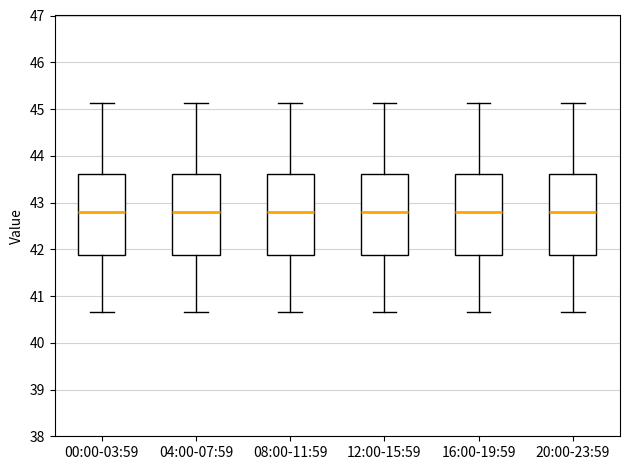

Reading left to right, read every box against the y-axis: the position of its median line, the range the box covers, and the ends of its whiskers. The values are not printed on the chart, so give them approximately, as read against the axis.

00:00-03:59: median 42.8, box 41.9 to 43.6, whiskers 40.7 to 45.1
04:00-07:59: median 42.8, box 41.9 to 43.6, whiskers 40.7 to 45.1
08:00-11:59: median 42.8, box 41.9 to 43.6, whiskers 40.7 to 45.1
12:00-15:59: median 42.8, box 41.9 to 43.6, whiskers 40.7 to 45.1
16:00-19:59: median 42.8, box 41.9 to 43.6, whiskers 40.7 to 45.1
20:00-23:59: median 42.8, box 41.9 to 43.6, whiskers 40.7 to 45.1